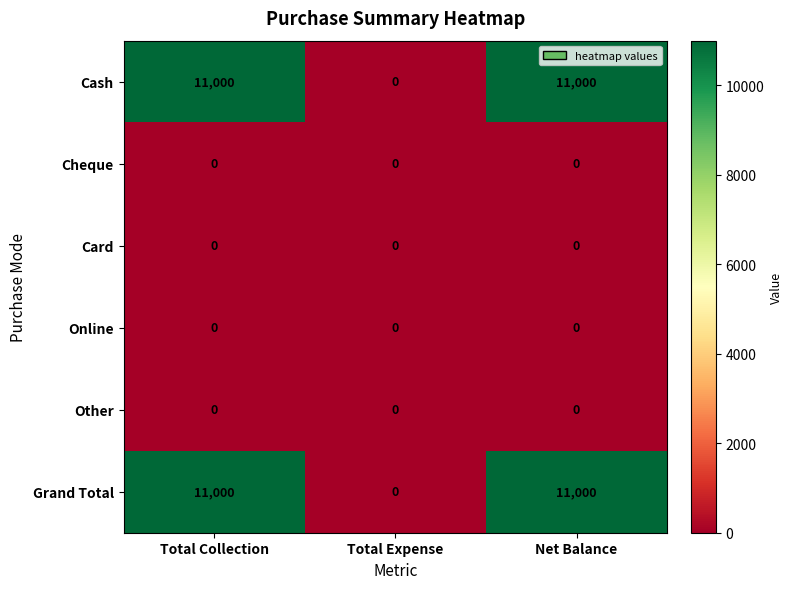

What is the spread (max minus min) of values at Net Balance?

11000